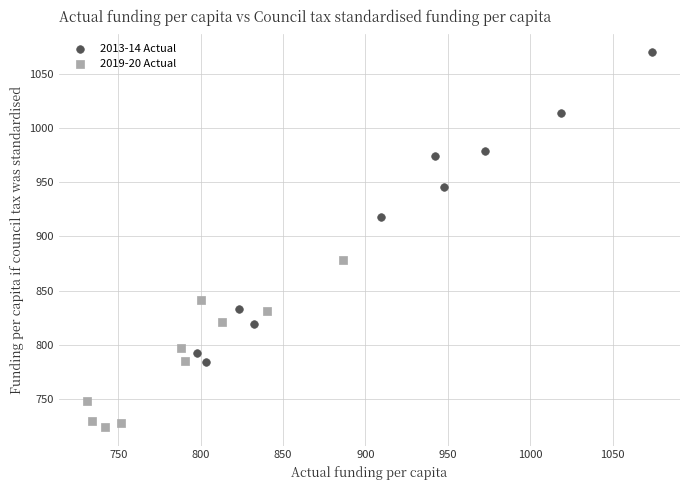

Which series reaches the maximum Y coordinate?

2013-14 Actual